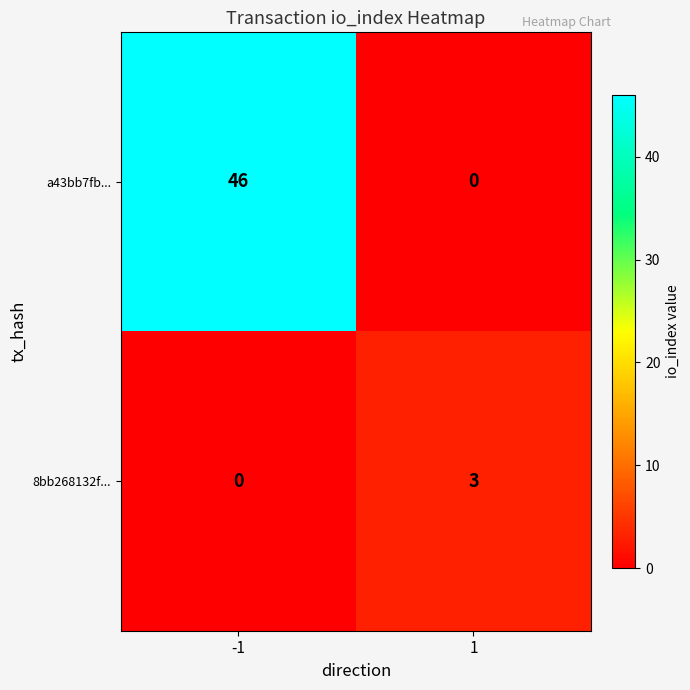

Which category has the highest value across all series?

-1